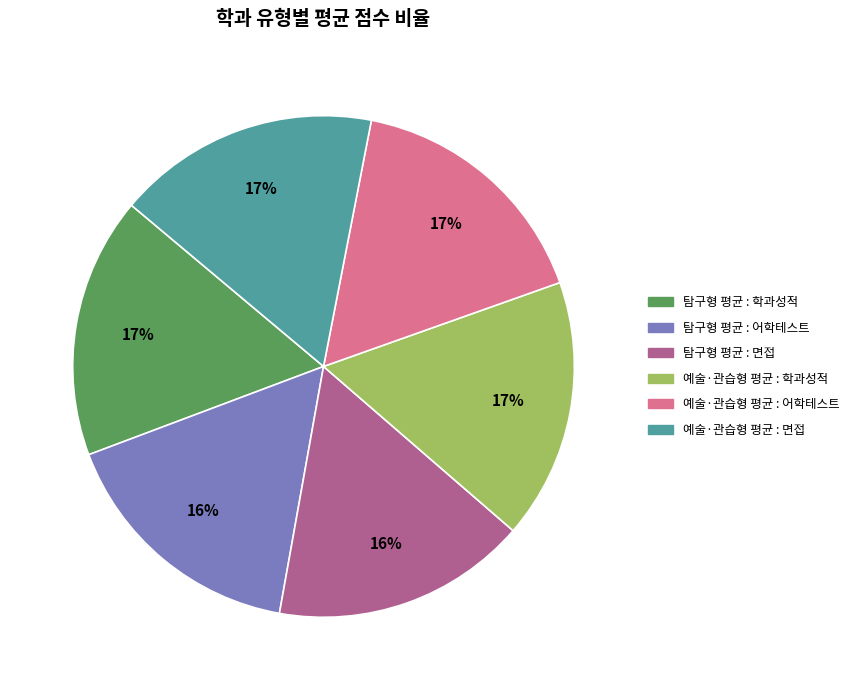

How many slices are in this pie chart?

6